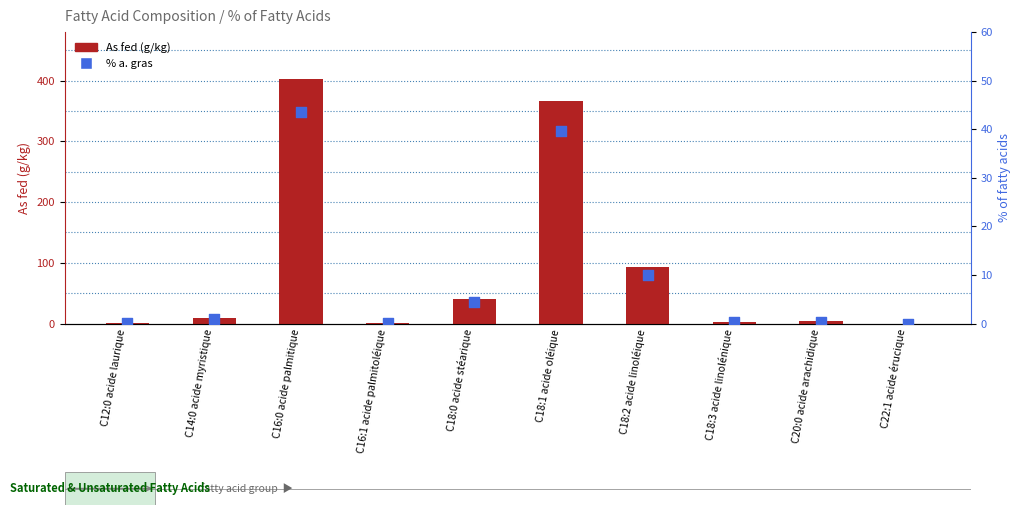

Which series contains the lowest Y value?

As fed (g/kg)